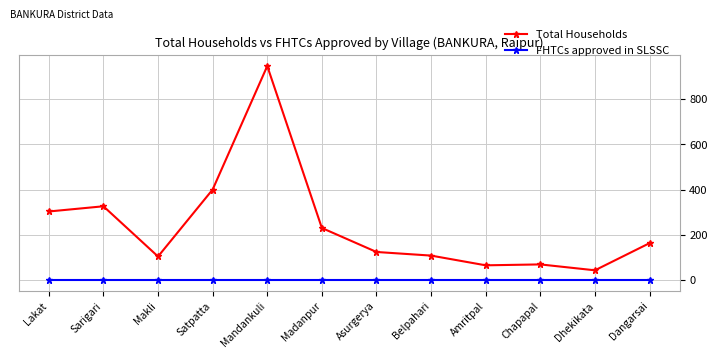

What is the total value across all series at Mandankuli?

946